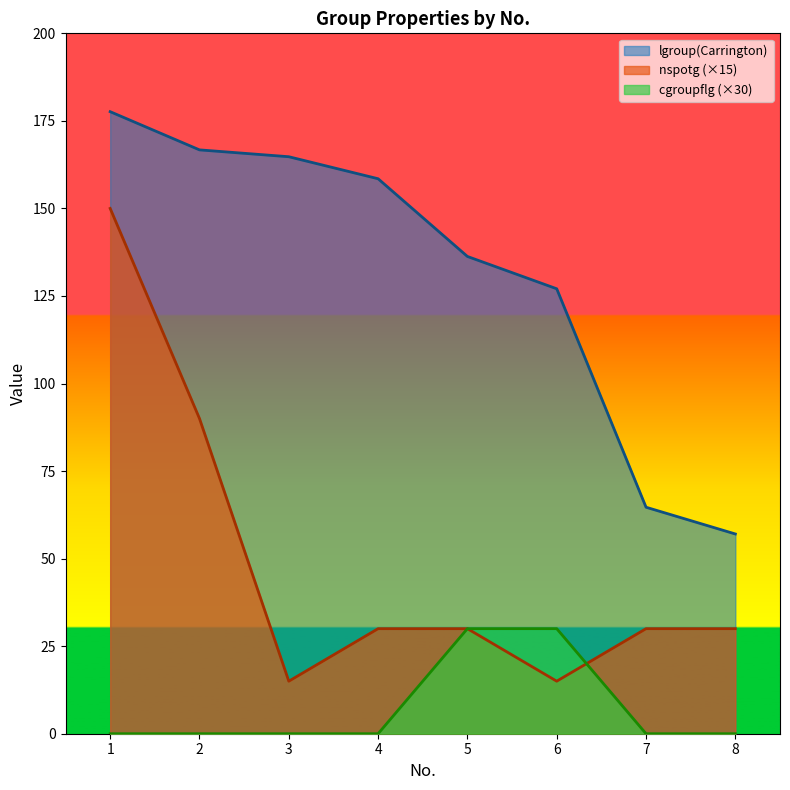

What is the average value of the lgroup(Carrington) series?

131.6